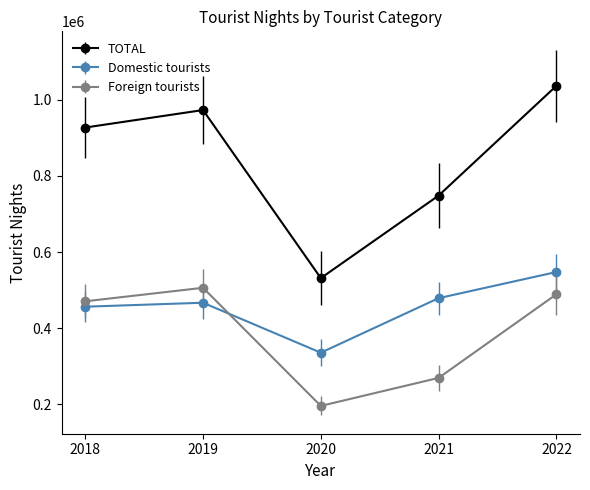

What is the difference between the TOTAL values at 2019 and 2022?

63714